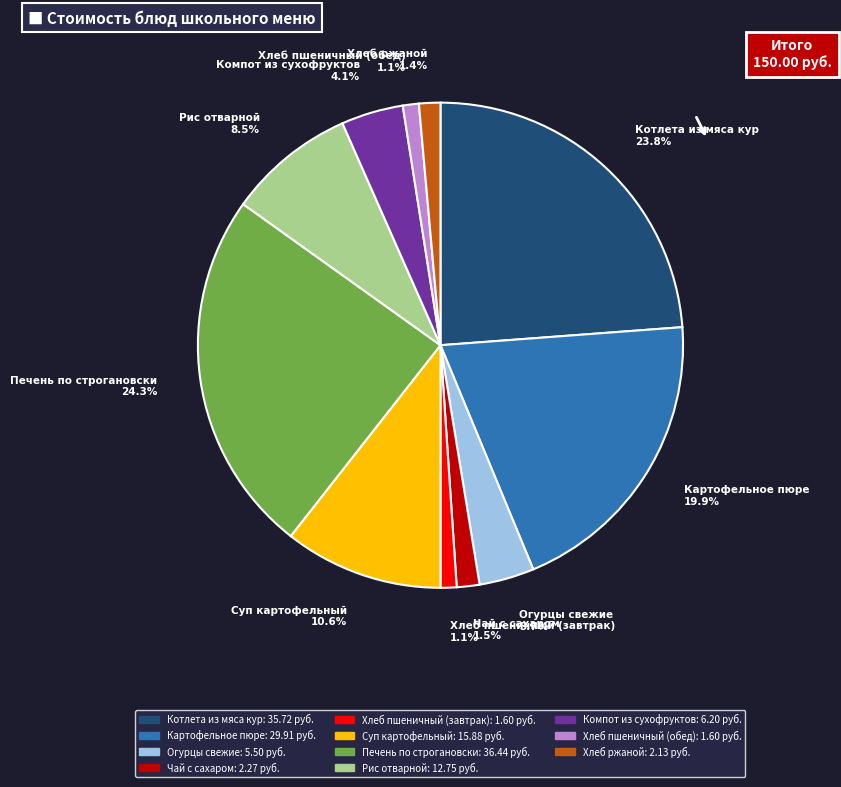

What is the ratio of the value at Рис отварной 8.5% to the value at Котлета из мяса кур 23.8%?

0.4